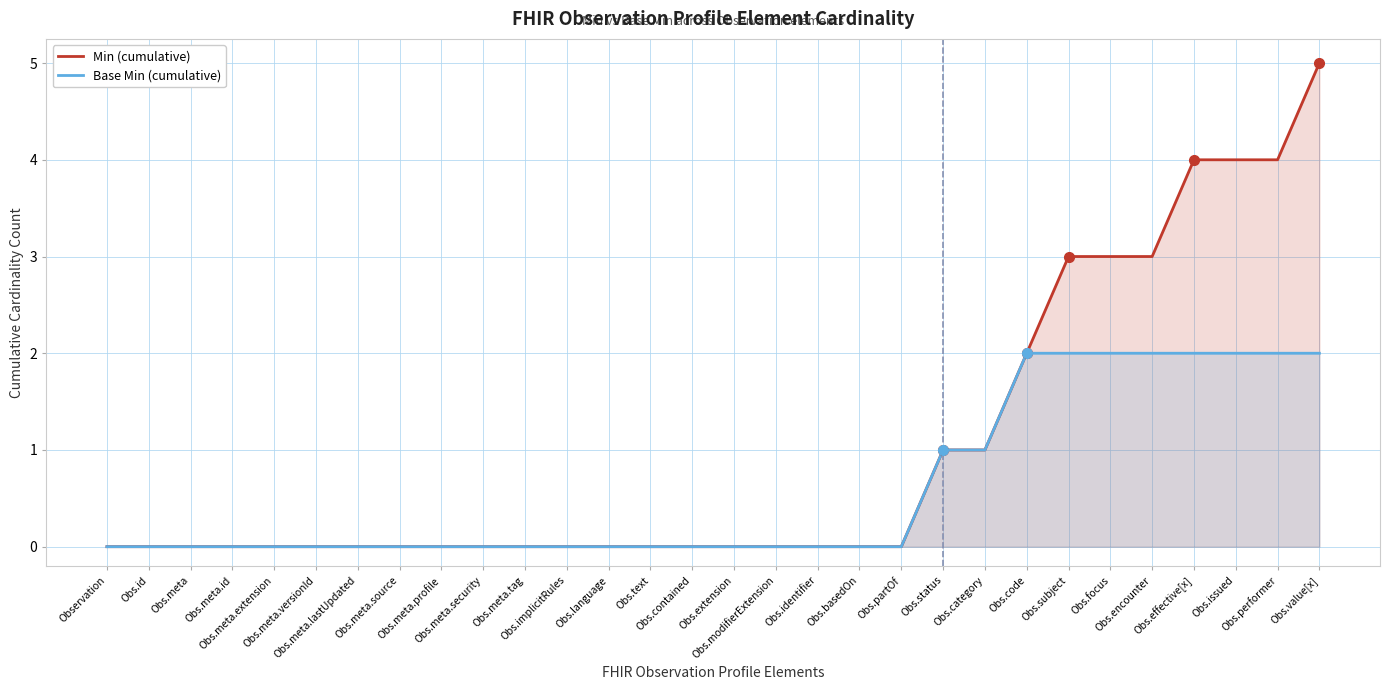

How many data points does each series have?

30